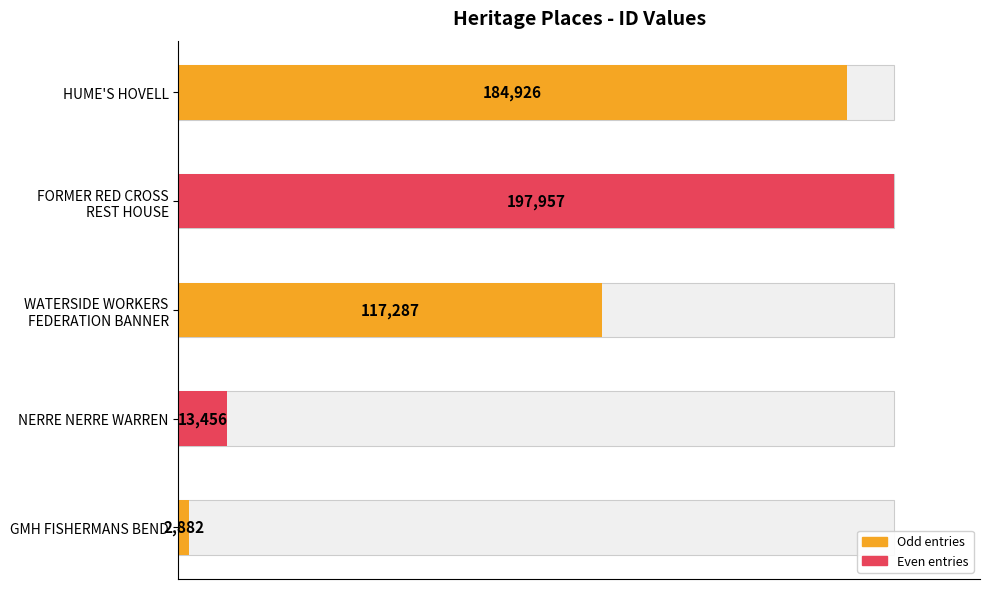

Which category has the lowest value across all series?

GMH FISHERMANS BEND